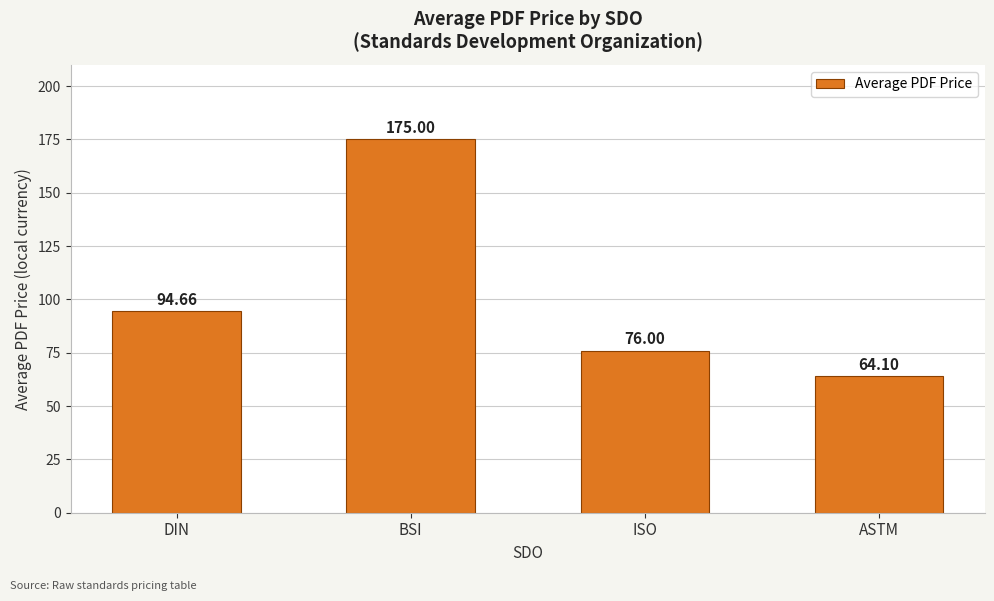

What is the greatest value displayed?

175.0